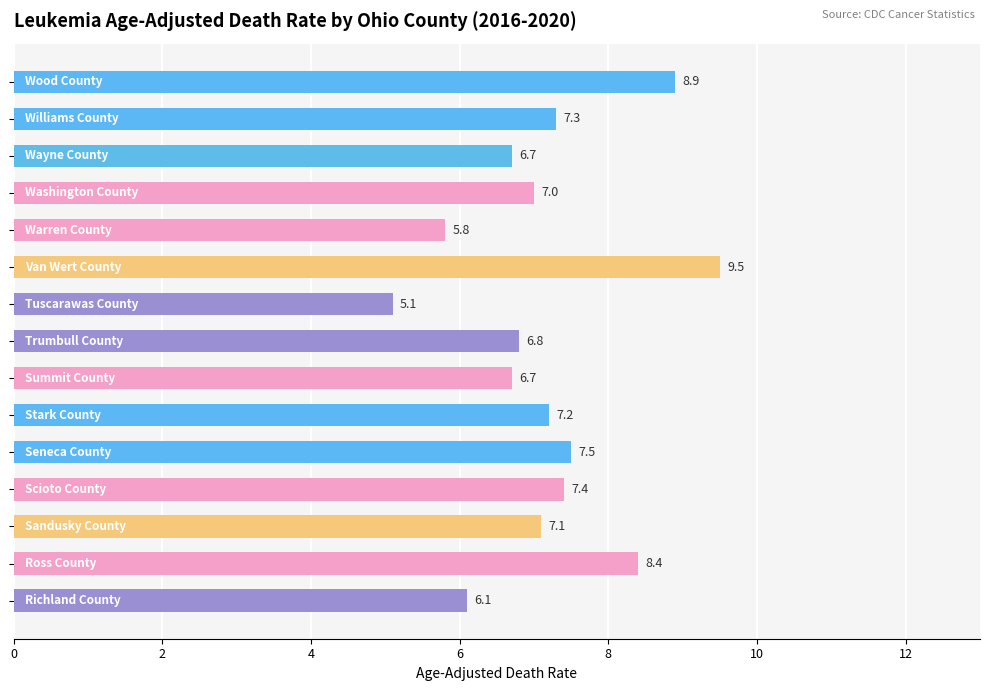

What is the difference between the maximum and minimum values?

4.4